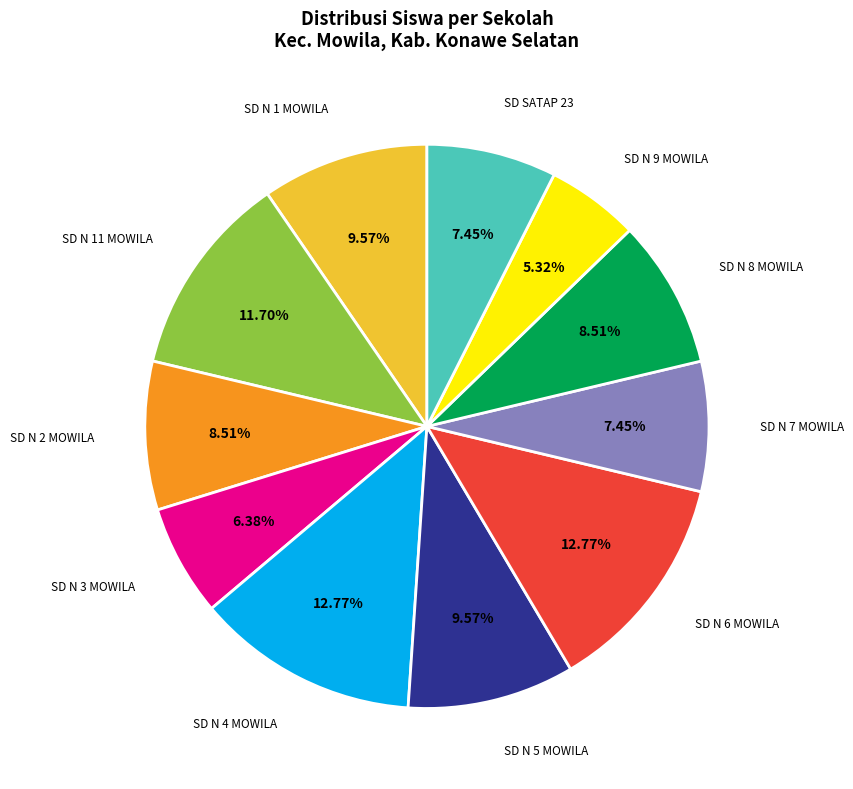

Does any single category account for the majority?

No